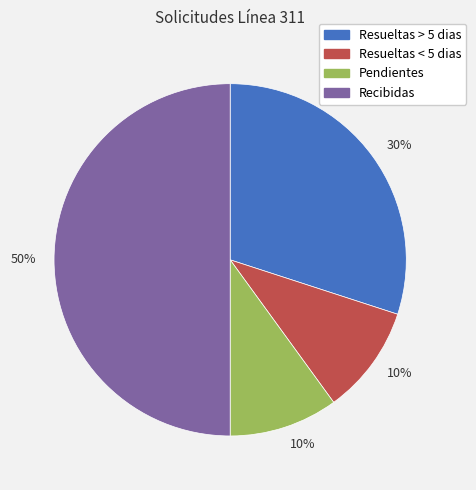

To the nearest percent, what is the difference between the largest and smallest slice percentages?

40%